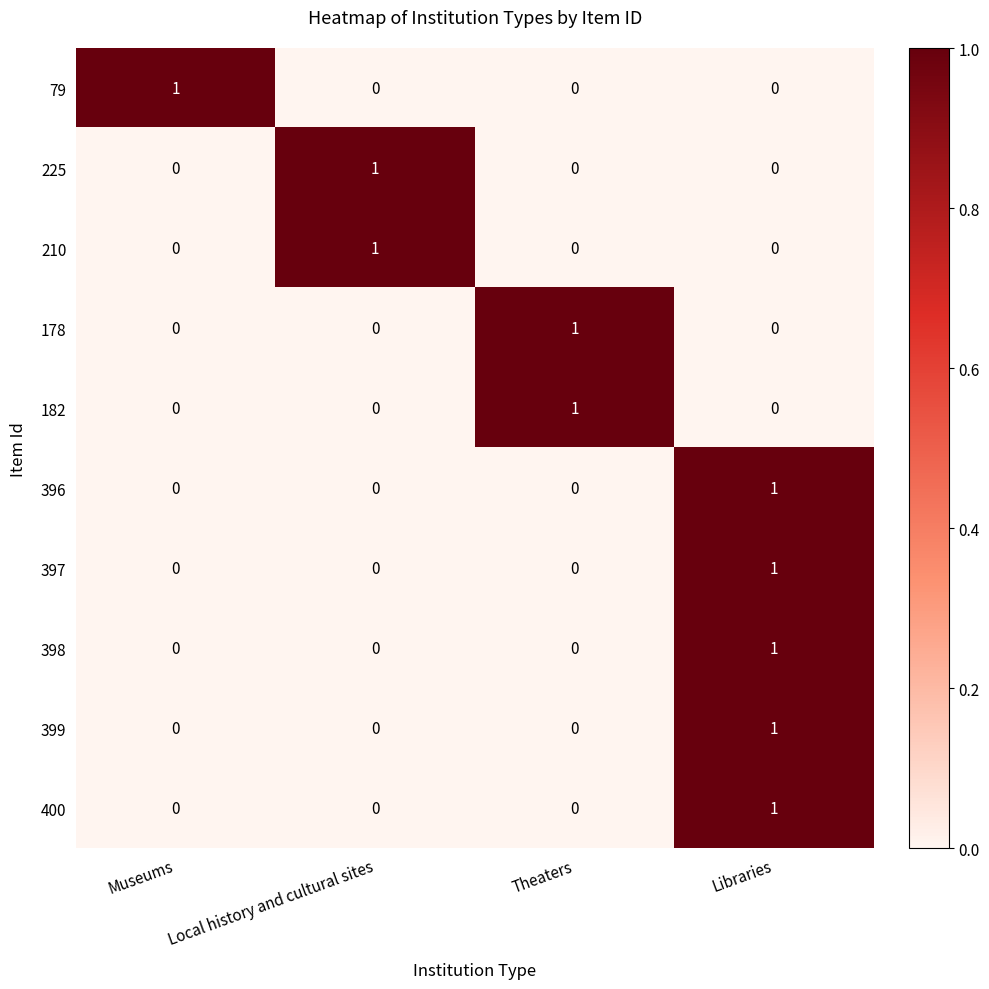

How many 79 values are between 0 and 1?

4